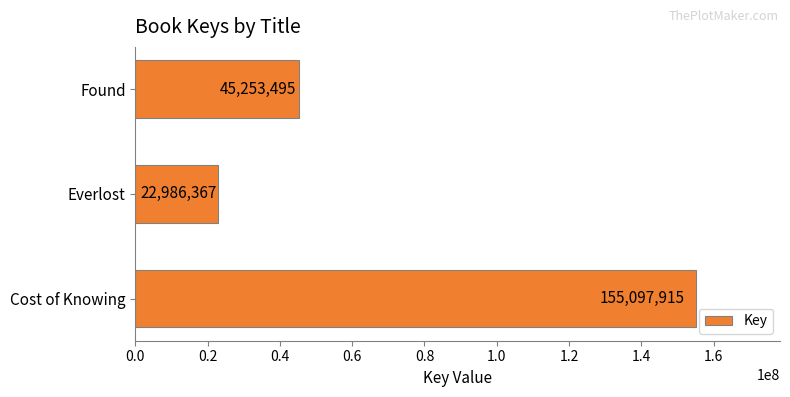

Reading bottom to top, list all the values displayed in this chart.

Cost of Knowing=155097915	Everlost=22986367	Found=45253495